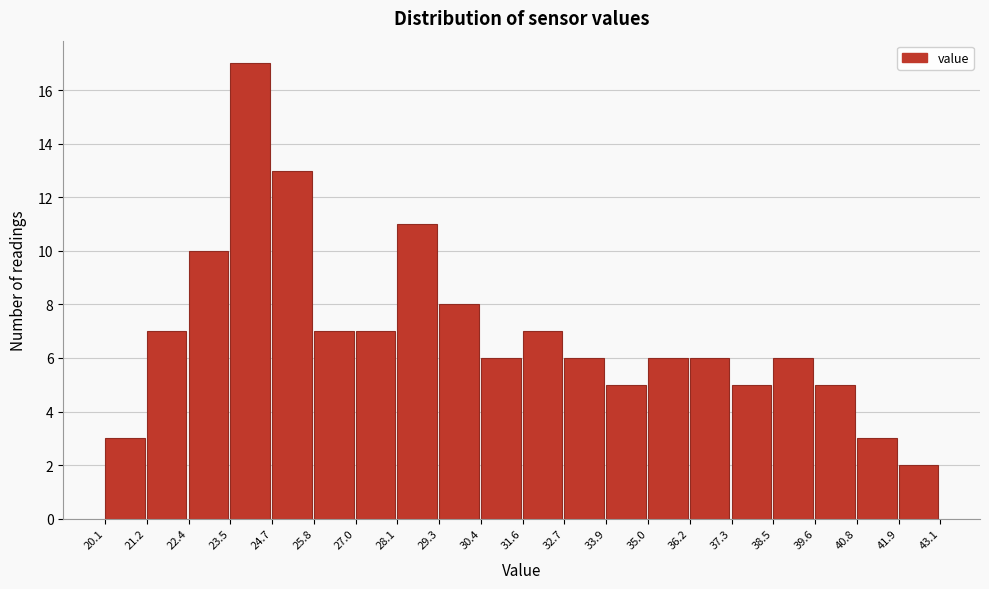

Reading left to right, list every bar in this chart as the range it spans on the x-axis followed by its height. The values are not printed on the chart, so give them approximately, as read against the axis.

20.1 to 21.2: 3
21.2 to 22.4: 7
22.4 to 23.5: 10
23.5 to 24.7: 17
24.7 to 25.8: 13
25.8 to 27.0: 7
27.0 to 28.1: 7
28.1 to 29.3: 11
29.3 to 30.4: 8
30.4 to 31.6: 6
31.6 to 32.7: 7
32.7 to 33.9: 6
33.9 to 35.0: 5
35.0 to 36.2: 6
36.2 to 37.3: 6
37.3 to 38.5: 5
38.5 to 39.6: 6
39.6 to 40.8: 5
40.8 to 41.9: 3
41.9 to 43.1: 2